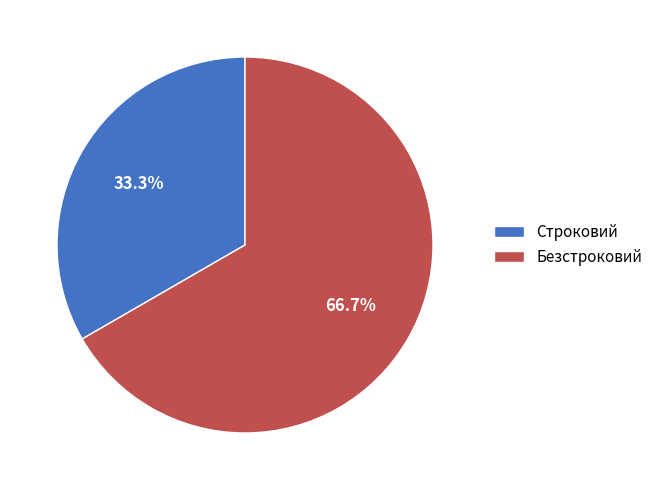

The Безстроковий slice represents 81% of the pie. True or false?

False